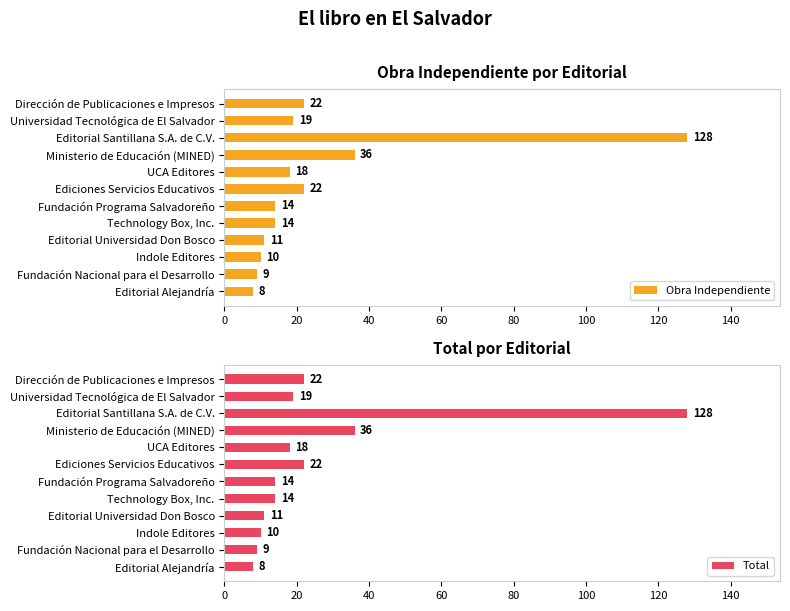

What is the difference between the maximum and minimum values in the Obra Independiente series?

120